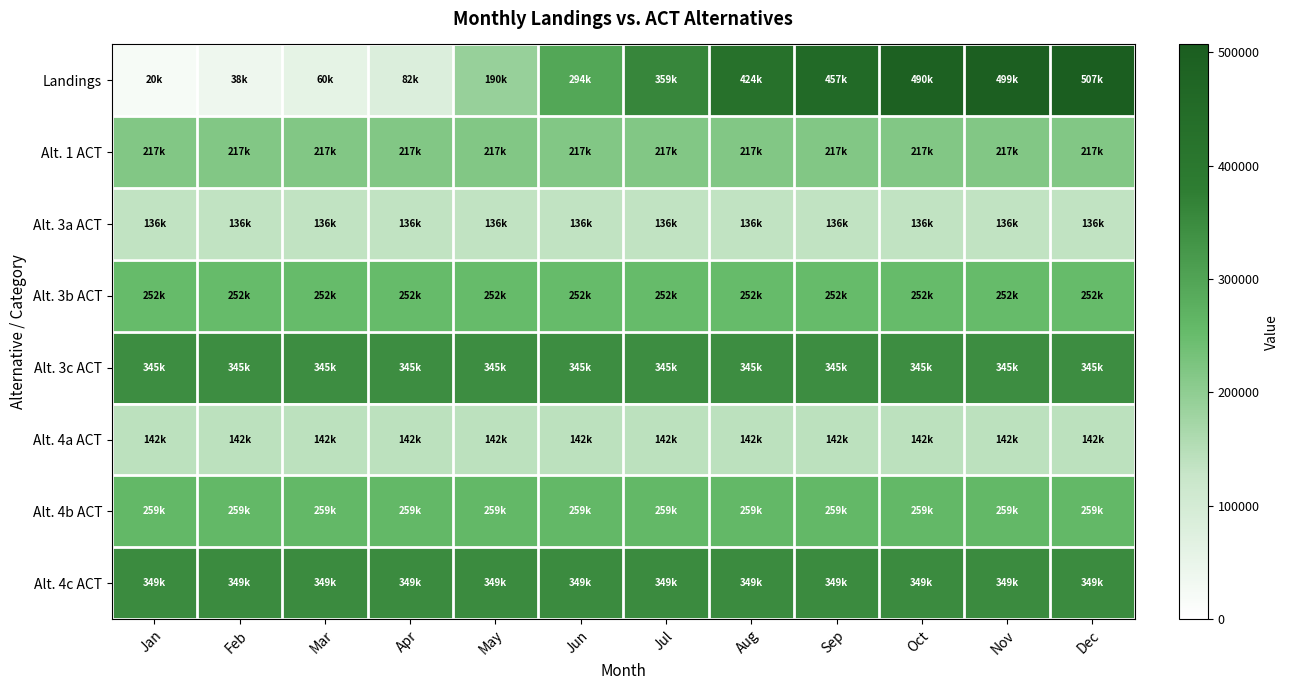

Reading left to right, extract all data points from this chart.

Landings: Jan=19870.9	Feb=37818.9	Mar=60286.7	Apr=82029.7	May=189626.2	Jun=293751.8	Jul=358827.5	Aug=423903.3	Sep=456561.6	Oct=490308.5	Nov=498519.6	Dec=507004.5
Alt. 1 ACT: Jan=217100.0	Feb=217100.0	Mar=217100.0	Apr=217100.0	May=217100.0	Jun=217100.0	Jul=217100.0	Aug=217100.0	Sep=217100.0	Oct=217100.0	Nov=217100.0	Dec=217100.0
Alt. 3a ACT: Jan=136500.0	Feb=136500.0	Mar=136500.0	Apr=136500.0	May=136500.0	Jun=136500.0	Jul=136500.0	Aug=136500.0	Sep=136500.0	Oct=136500.0	Nov=136500.0	Dec=136500.0
Alt. 3b ACT: Jan=252200.0	Feb=252200.0	Mar=252200.0	Apr=252200.0	May=252200.0	Jun=252200.0	Jul=252200.0	Aug=252200.0	Sep=252200.0	Oct=252200.0	Nov=252200.0	Dec=252200.0
Alt. 3c ACT: Jan=345100.0	Feb=345100.0	Mar=345100.0	Apr=345100.0	May=345100.0	Jun=345100.0	Jul=345100.0	Aug=345100.0	Sep=345100.0	Oct=345100.0	Nov=345100.0	Dec=345100.0
Alt. 4a ACT: Jan=142400.0	Feb=142400.0	Mar=142400.0	Apr=142400.0	May=142400.0	Jun=142400.0	Jul=142400.0	Aug=142400.0	Sep=142400.0	Oct=142400.0	Nov=142400.0	Dec=142400.0
Alt. 4b ACT: Jan=258700.0	Feb=258700.0	Mar=258700.0	Apr=258700.0	May=258700.0	Jun=258700.0	Jul=258700.0	Aug=258700.0	Sep=258700.0	Oct=258700.0	Nov=258700.0	Dec=258700.0
Alt. 4c ACT: Jan=348700.0	Feb=348700.0	Mar=348700.0	Apr=348700.0	May=348700.0	Jun=348700.0	Jul=348700.0	Aug=348700.0	Sep=348700.0	Oct=348700.0	Nov=348700.0	Dec=348700.0